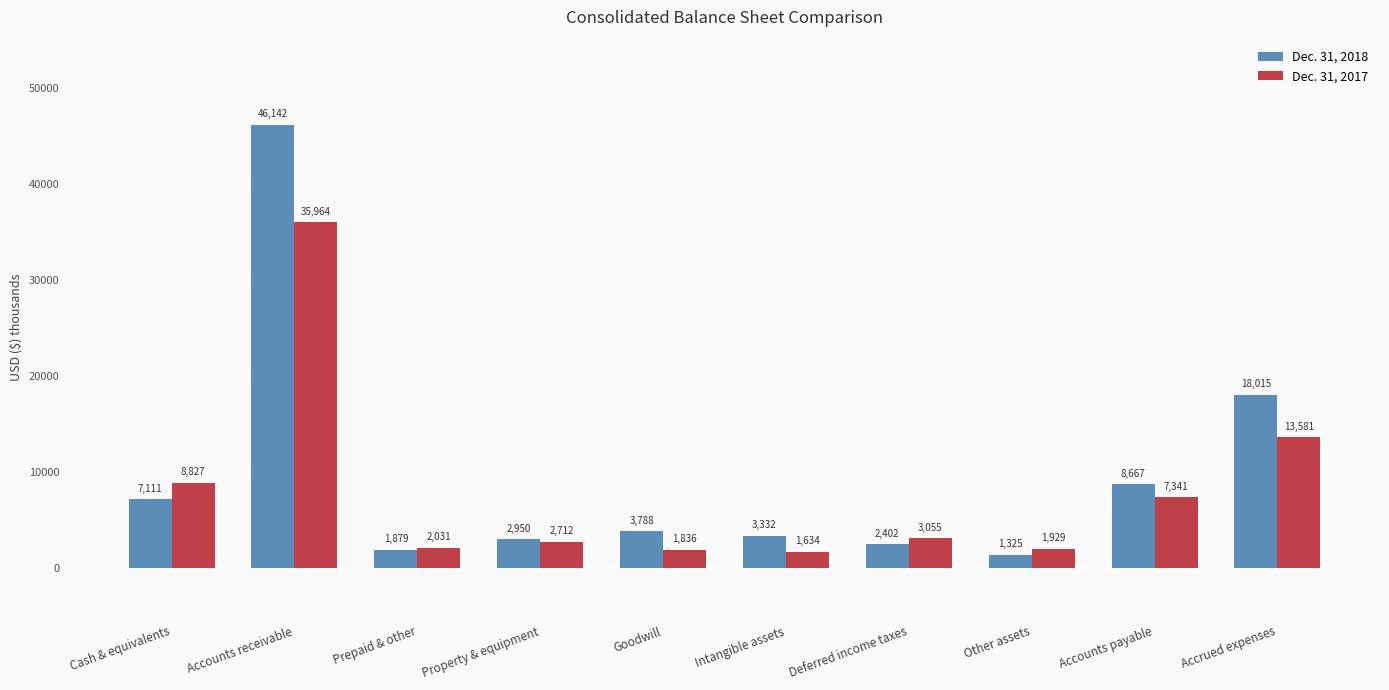

Rank the series by their maximum value, from highest to lowest.

Dec. 31, 2018, Dec. 31, 2017